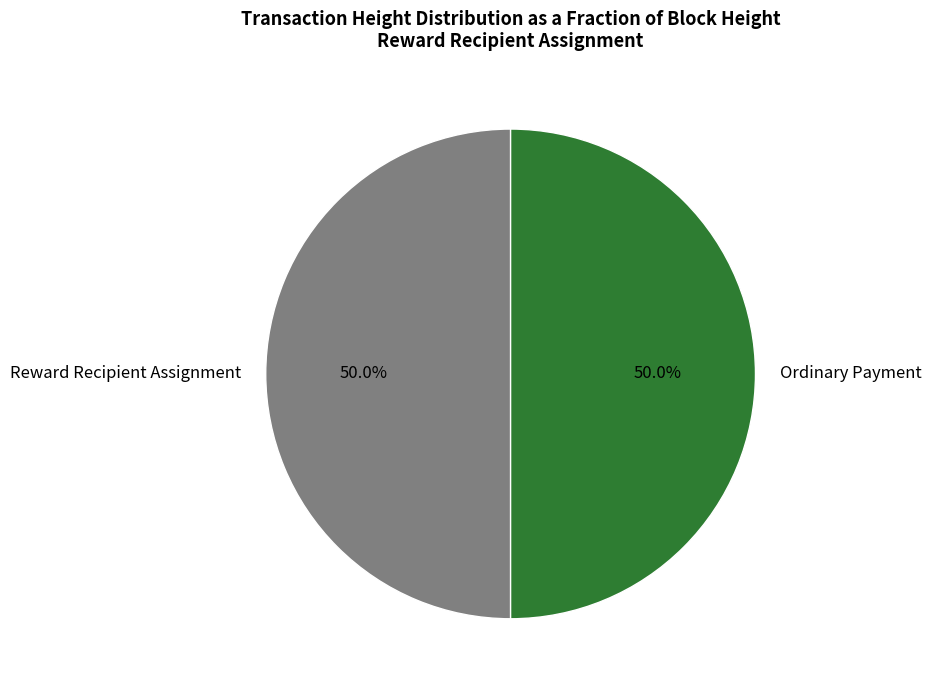

How many segments does this pie chart have?

2